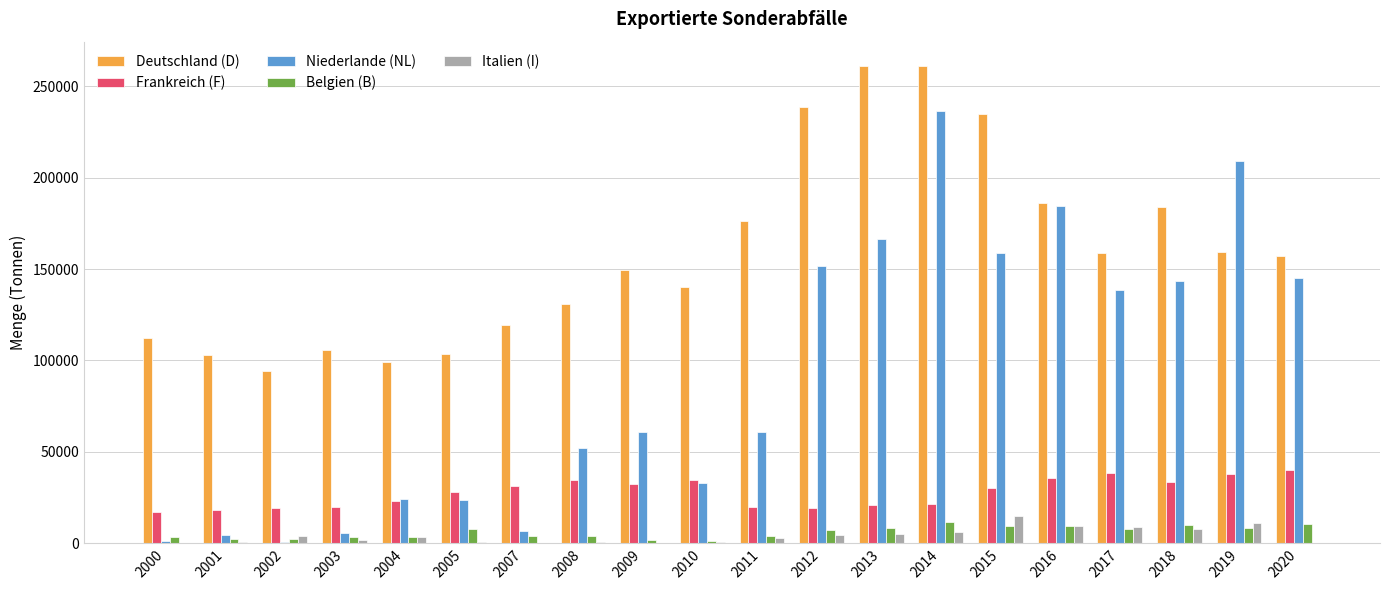

Between 2001 and 2013, which series saw the biggest shift?

Niederlande (NL)